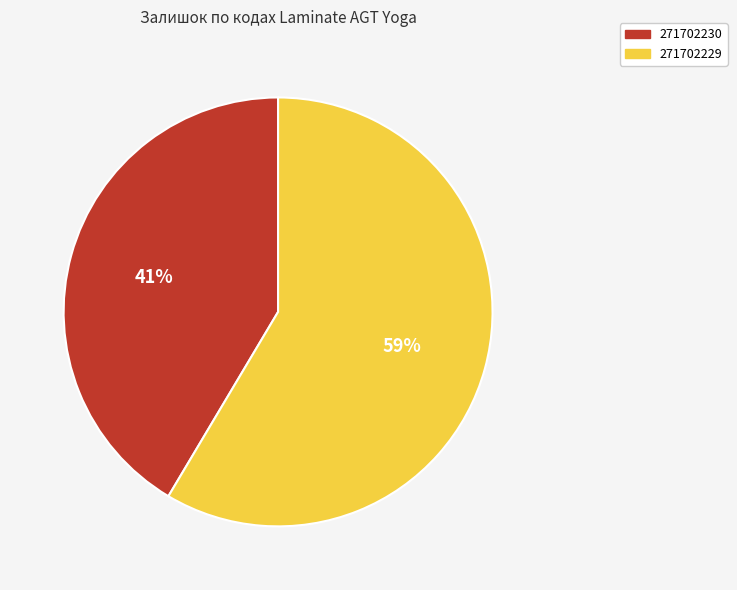

To the nearest percent, what is the average slice percentage?

50%